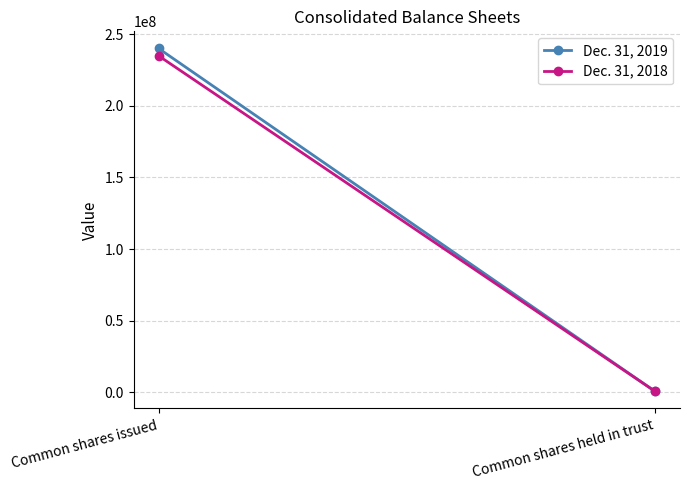

At which category is the sum across all series the highest?

Common shares issued